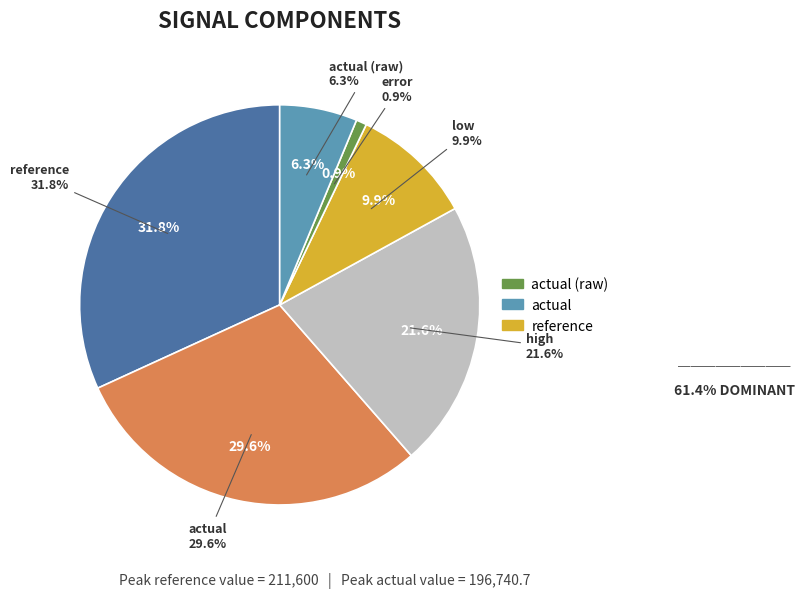

Is reference the majority of the pie?

No